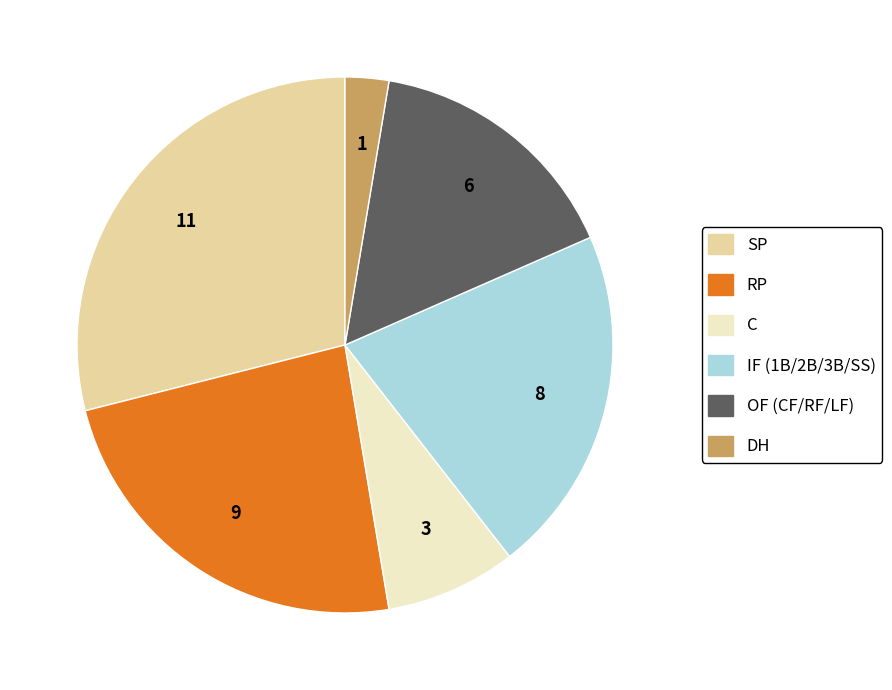

Is there any slice that represents more than half of the pie?

No